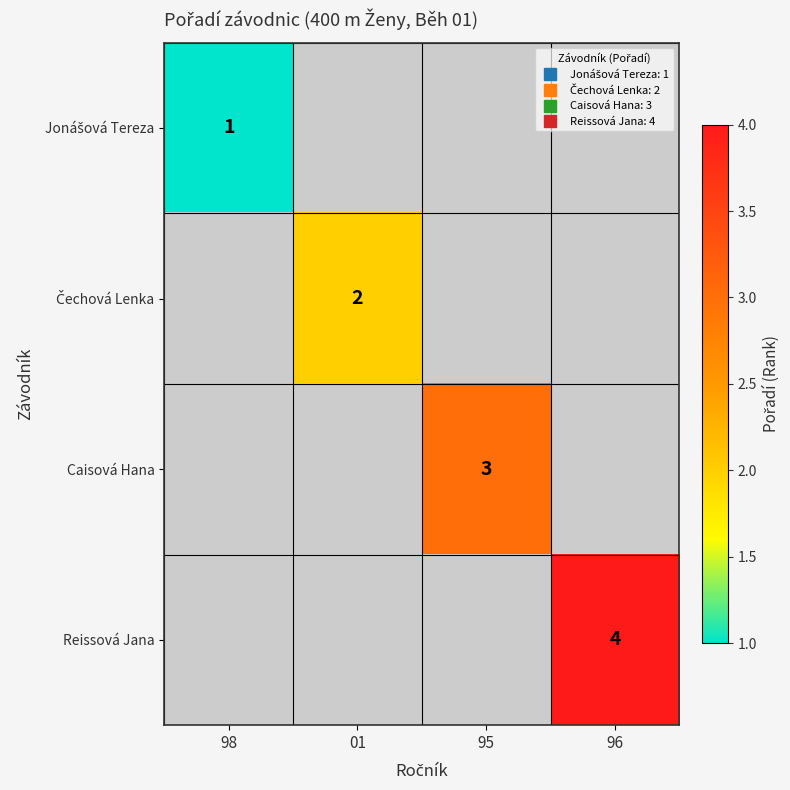

How many positive values does the Caisová Hana series have?

1